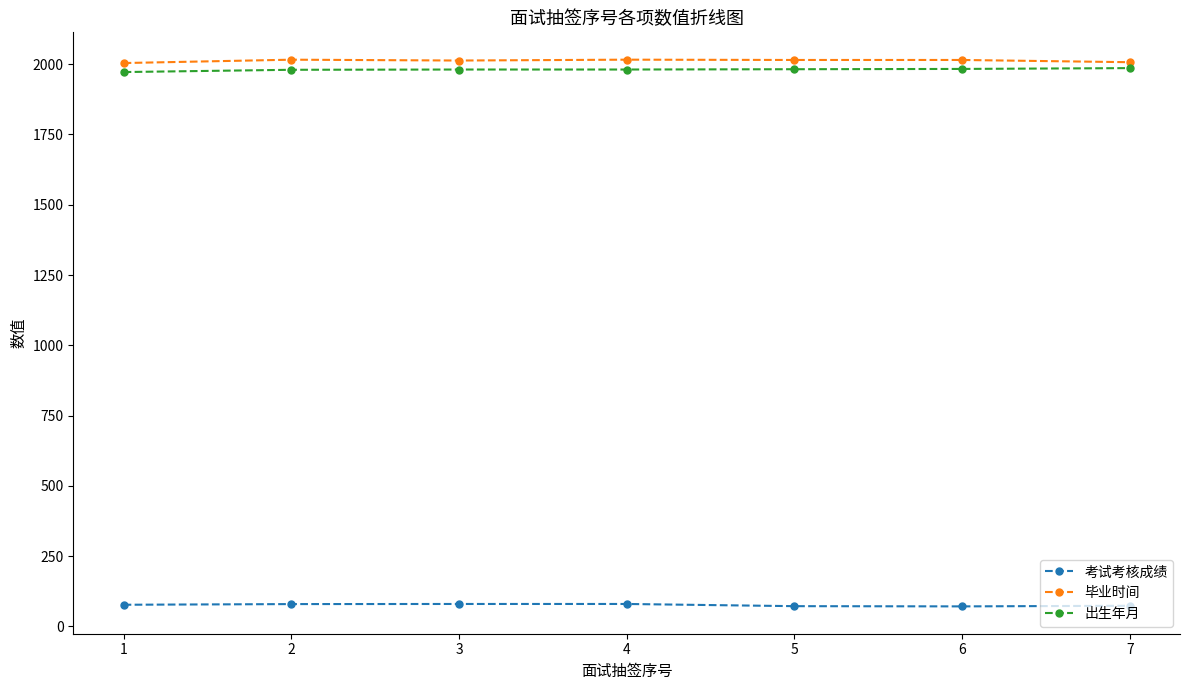

Is it true that 考试考核成绩 equals 71.4 at 6?

True